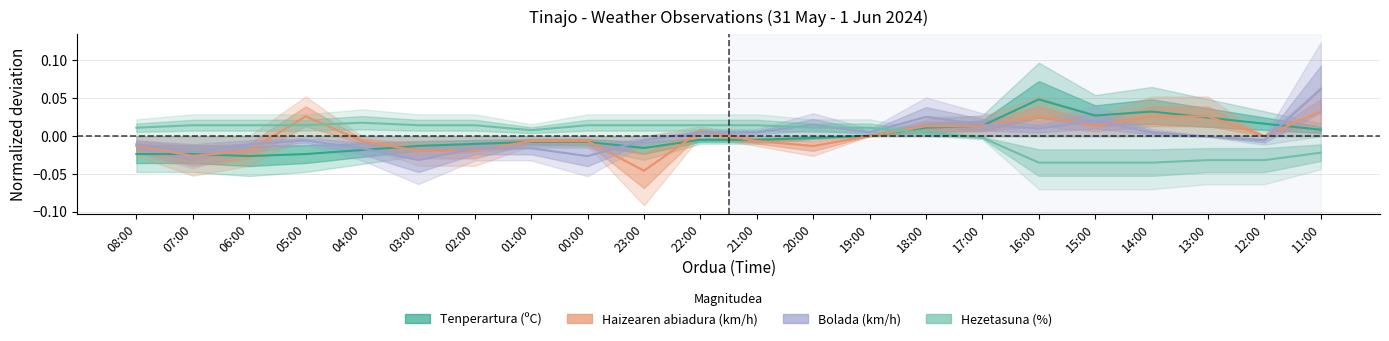

What are all the series names shown in the legend?

Tenperartura, Haizearen abiadura, Bolada, Hezetasuna